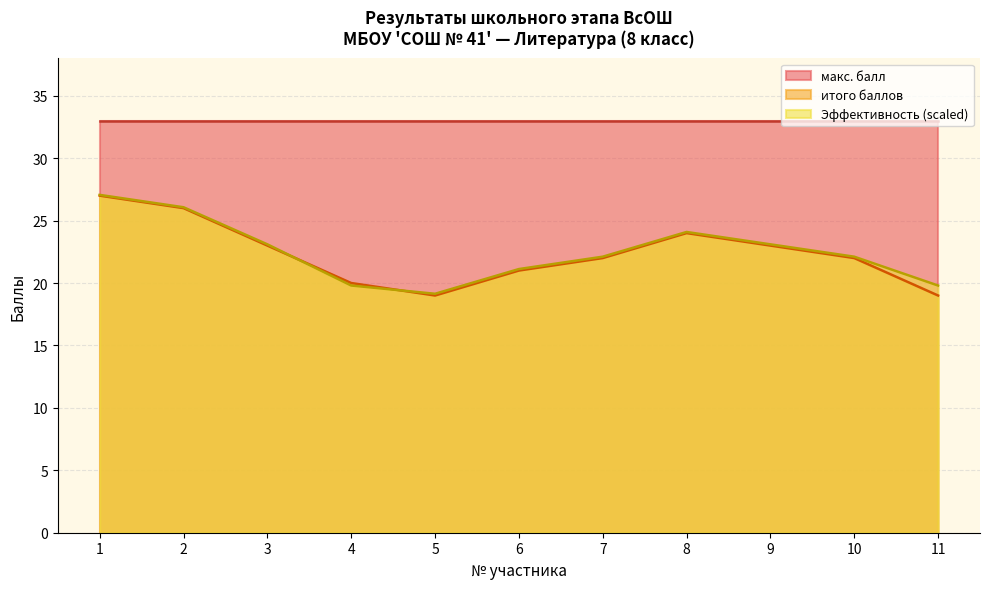

How many lines are shown in the chart?

3